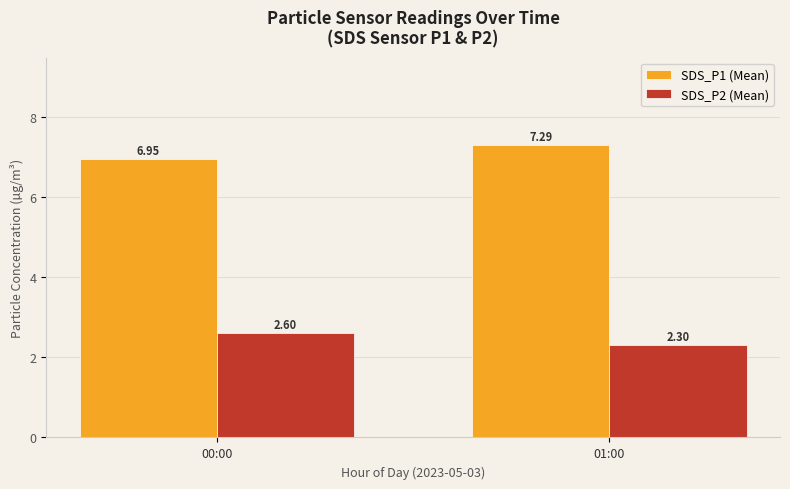

At how many categories does at least one series exceed 3?

2